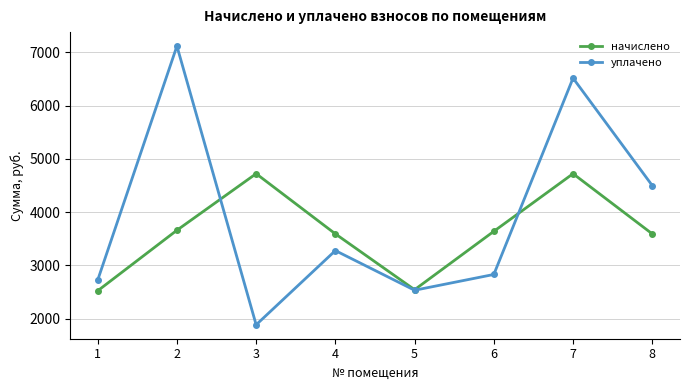

What is the sum of the начислено values at 7 and 3?

9444.0